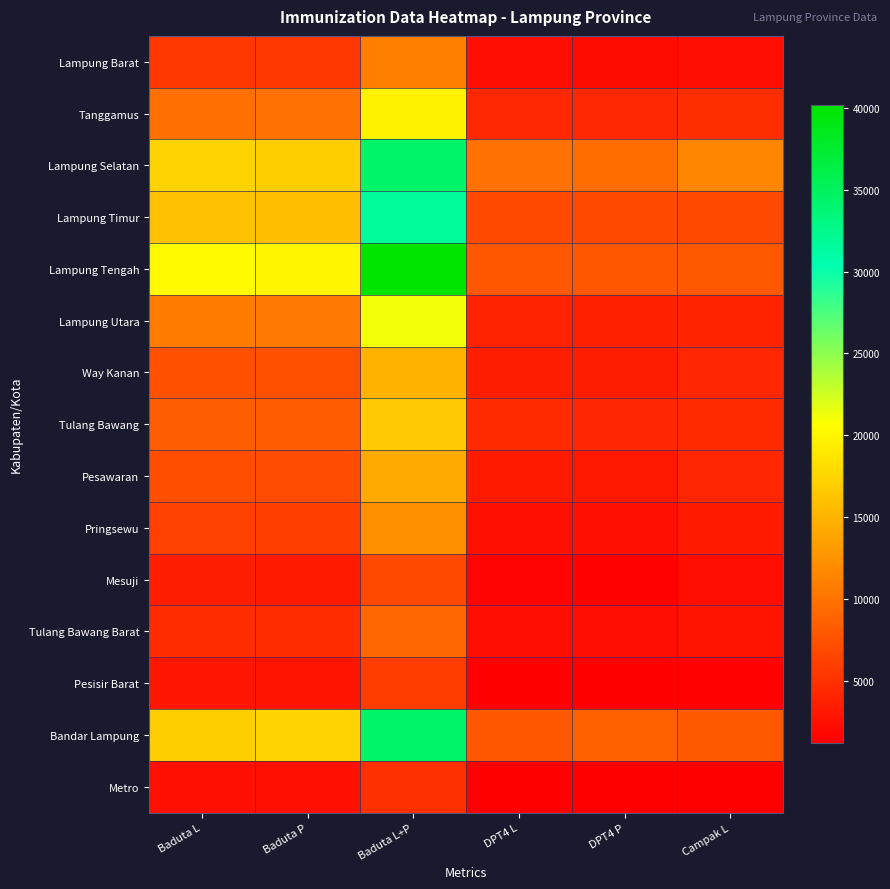

Reading right to left, transcribe all the data shown in this chart.

Lampung Barat: Campak L=2370	DPT4 P=2225	DPT4 L=2330	Baduta L+P=10865	Baduta P=5390	Baduta L=5475
Tanggamus: Campak L=4812	DPT4 P=4277	DPT4 L=4383	Baduta L+P=19701	Baduta P=9875	Baduta L=9826
Lampung Selatan: Campak L=11539	DPT4 P=9520	DPT4 L=9908	Baduta L+P=34397	Baduta P=16993	Baduta L=17404
Lampung Timur: Campak L=6792	DPT4 P=6726	DPT4 L=6866	Baduta L+P=31768	Baduta P=15714	Baduta L=16054
Lampung Tengah: Campak L=8135	DPT4 P=7979	DPT4 L=8003	Baduta L+P=40162	Baduta P=19922	Baduta L=20240
Lampung Utara: Campak L=3994	DPT4 P=3764	DPT4 L=3816	Baduta L+P=21146	Baduta P=10416	Baduta L=10730
Way Kanan: Campak L=4192	DPT4 P=3465	DPT4 L=3627	Baduta L+P=14996	Baduta P=7413	Baduta L=7583
Tulang Bawang: Campak L=4503	DPT4 P=4145	DPT4 L=4417	Baduta L+P=16634	Baduta P=8202	Baduta L=8432
Pesawaran: Campak L=4128	DPT4 P=3096	DPT4 L=3292	Baduta L+P=14188	Baduta P=7025	Baduta L=7163
Pringsewu: Campak L=3228	DPT4 P=2420	DPT4 L=2435	Baduta L+P=12175	Baduta P=6024	Baduta L=6151
Mesuji: Campak L=2264	DPT4 P=1455	DPT4 L=1537	Baduta L+P=6781	Baduta P=3284	Baduta L=3497
Tulang Bawang Barat: Campak L=2676	DPT4 P=2381	DPT4 L=2368	Baduta L+P=9129	Baduta P=4553	Baduta L=4576
Pesisir Barat: Campak L=1473	DPT4 P=1222	DPT4 L=1309	Baduta L+P=5786	Baduta P=2844	Baduta L=2942
Bandar Lampung: Campak L=8077	DPT4 P=8557	DPT4 L=7991	Baduta L+P=34482	Baduta P=17458	Baduta L=17024
Metro: Campak L=1328	DPT4 P=1194	DPT4 L=1270	Baduta L+P=4994	Baduta P=2523	Baduta L=2471